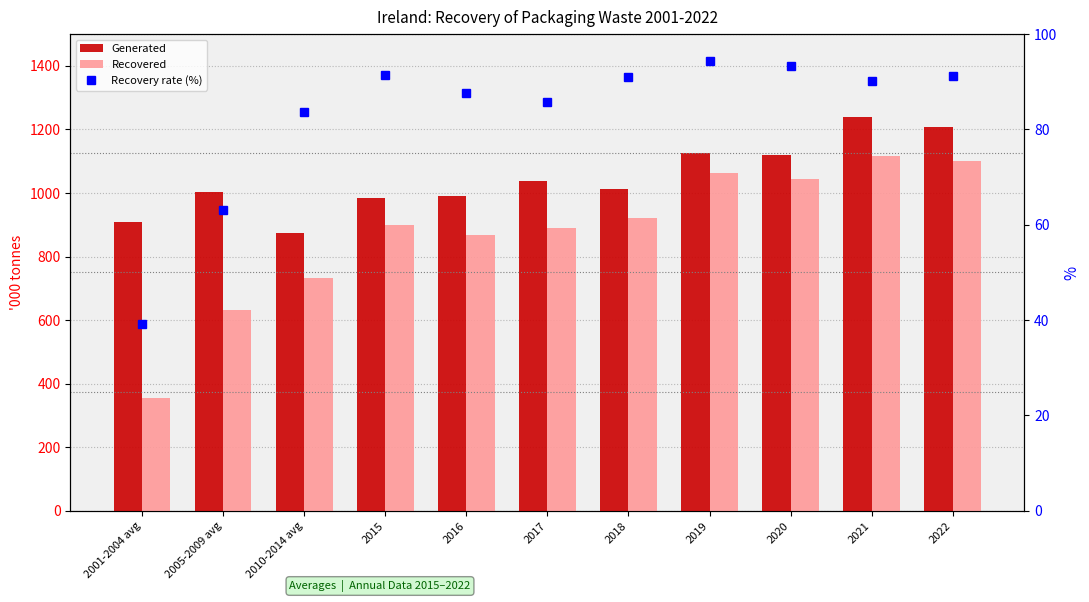

At which category is the sum across all series the highest?

2021